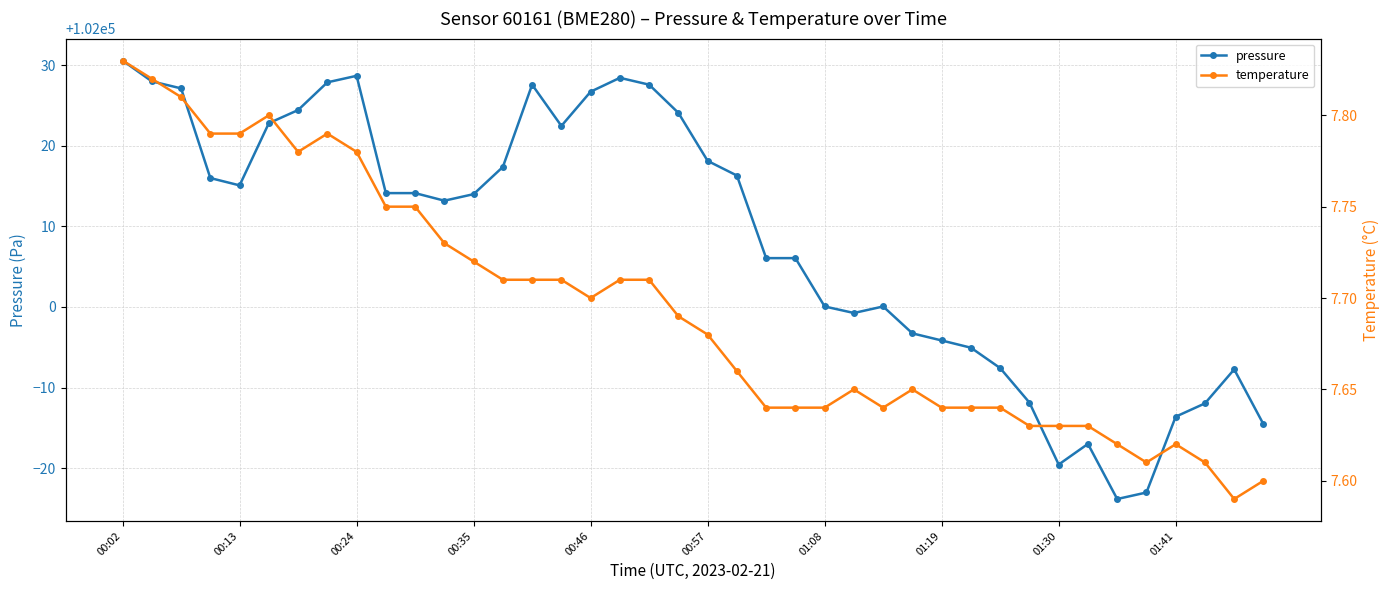

Where is temperature nearest to the value 7?

38